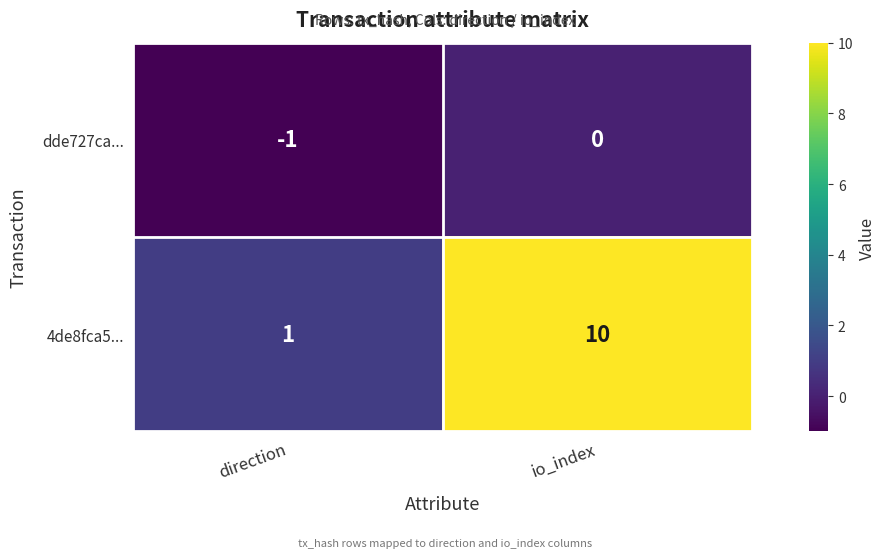

List the series in order of their overall mean, lowest first.

dde727ca..., 4de8fca5...